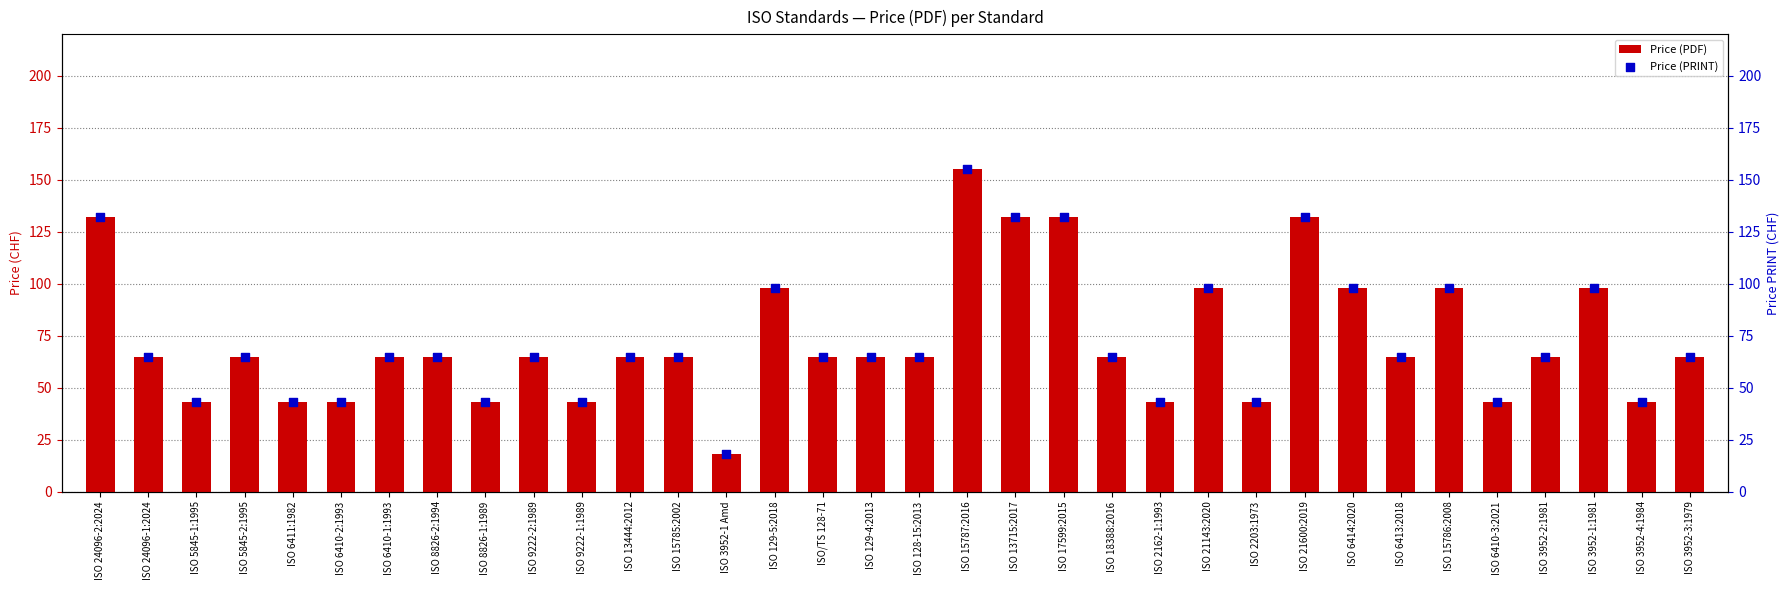

At how many categories does at least one series exceed 63?

24